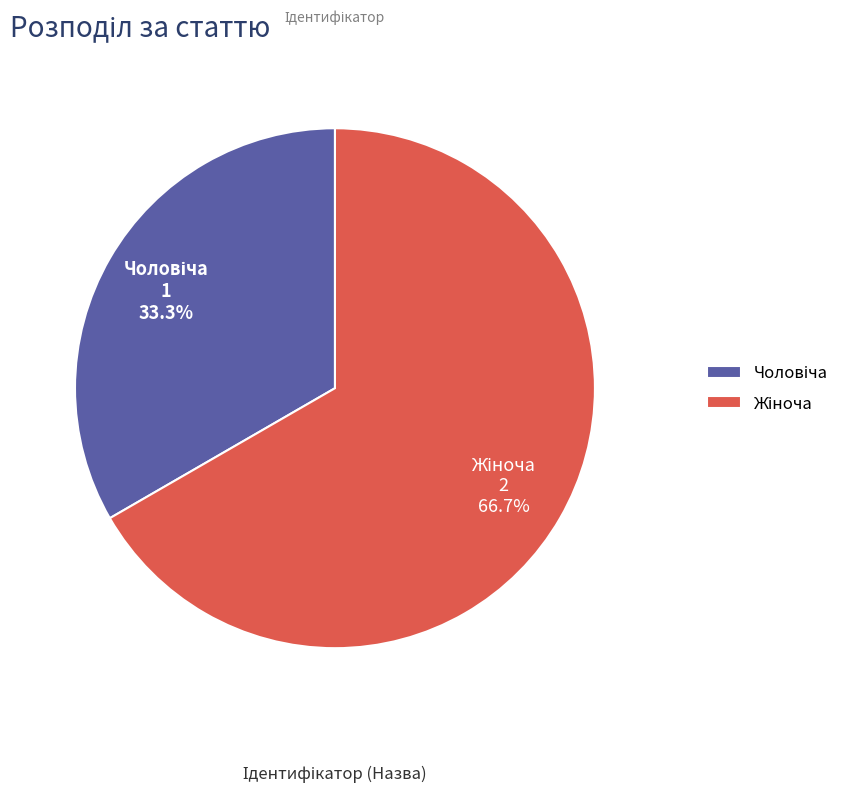

Does any single category account for the majority?

Yes